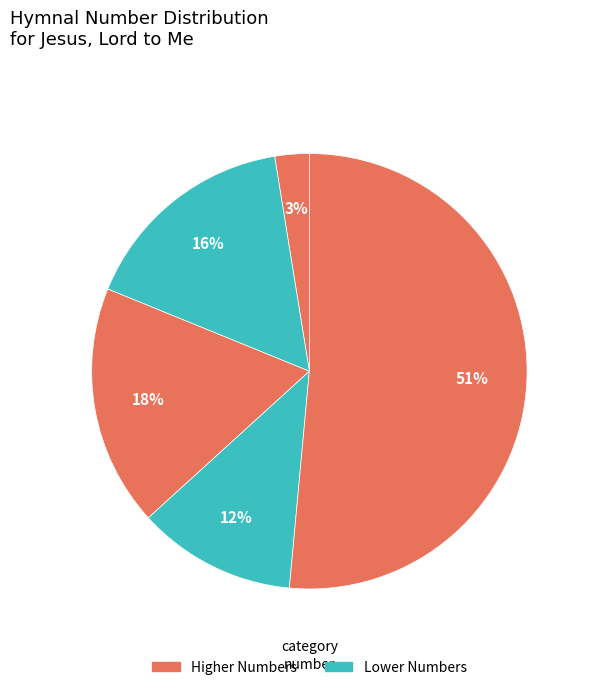

How many segments does this pie chart have?

5